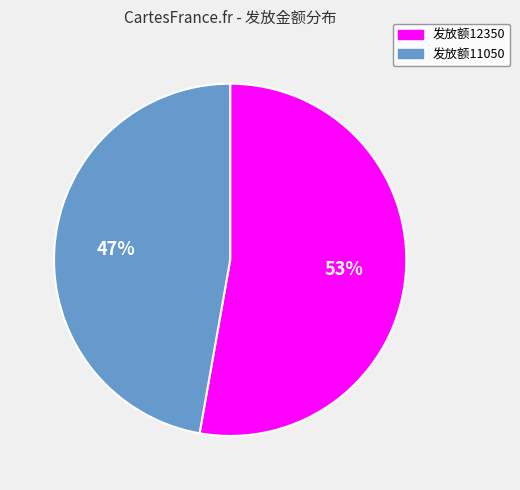

Is there a majority slice in this chart?

Yes